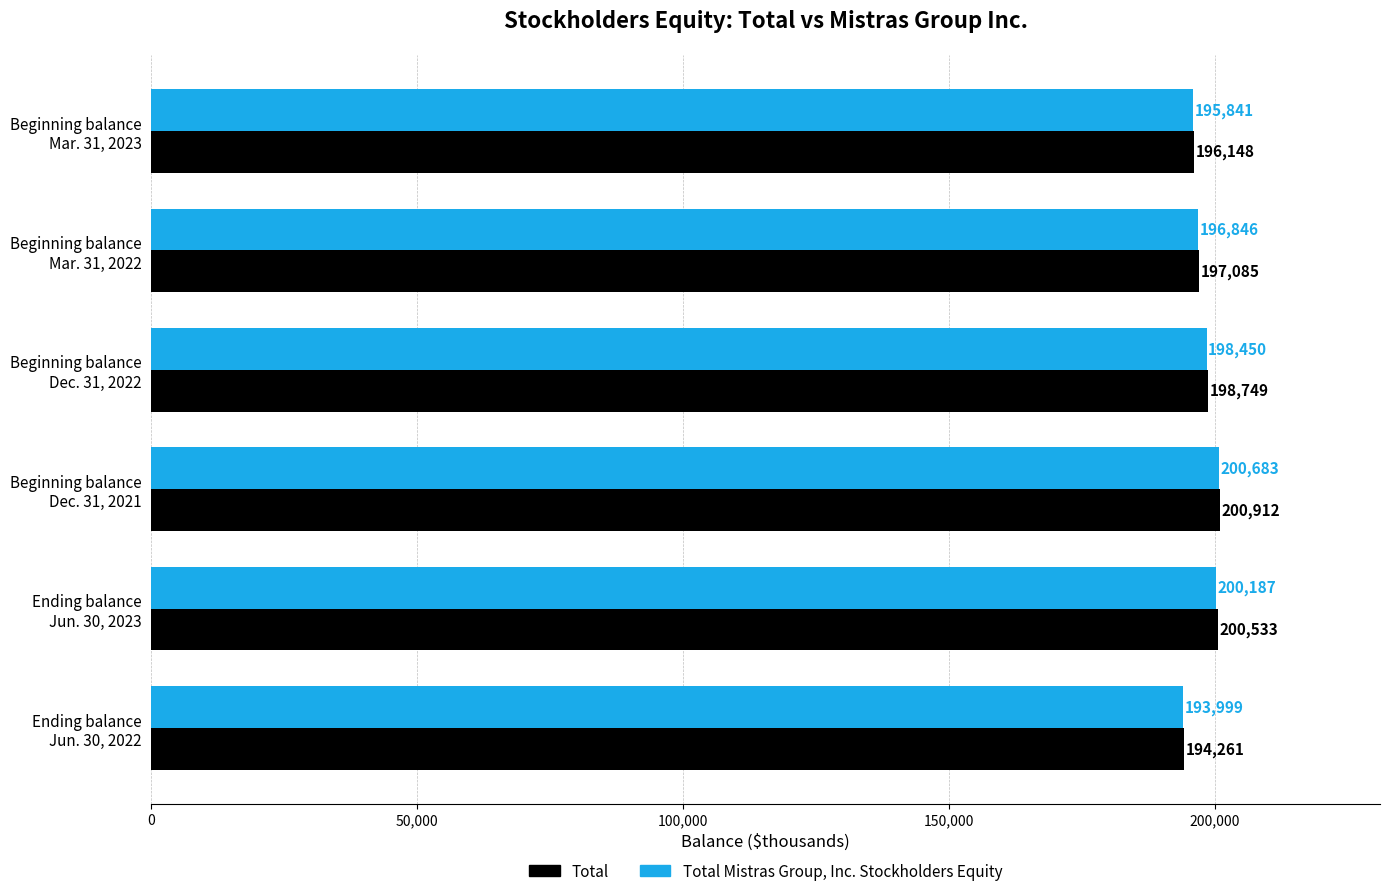

Which series has the largest total across all categories?

Total